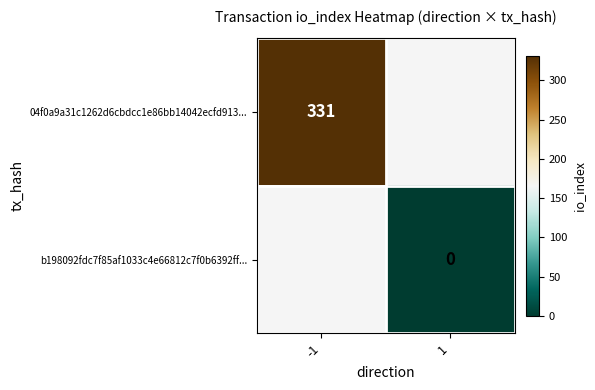

How many distinct data groups are displayed?

2